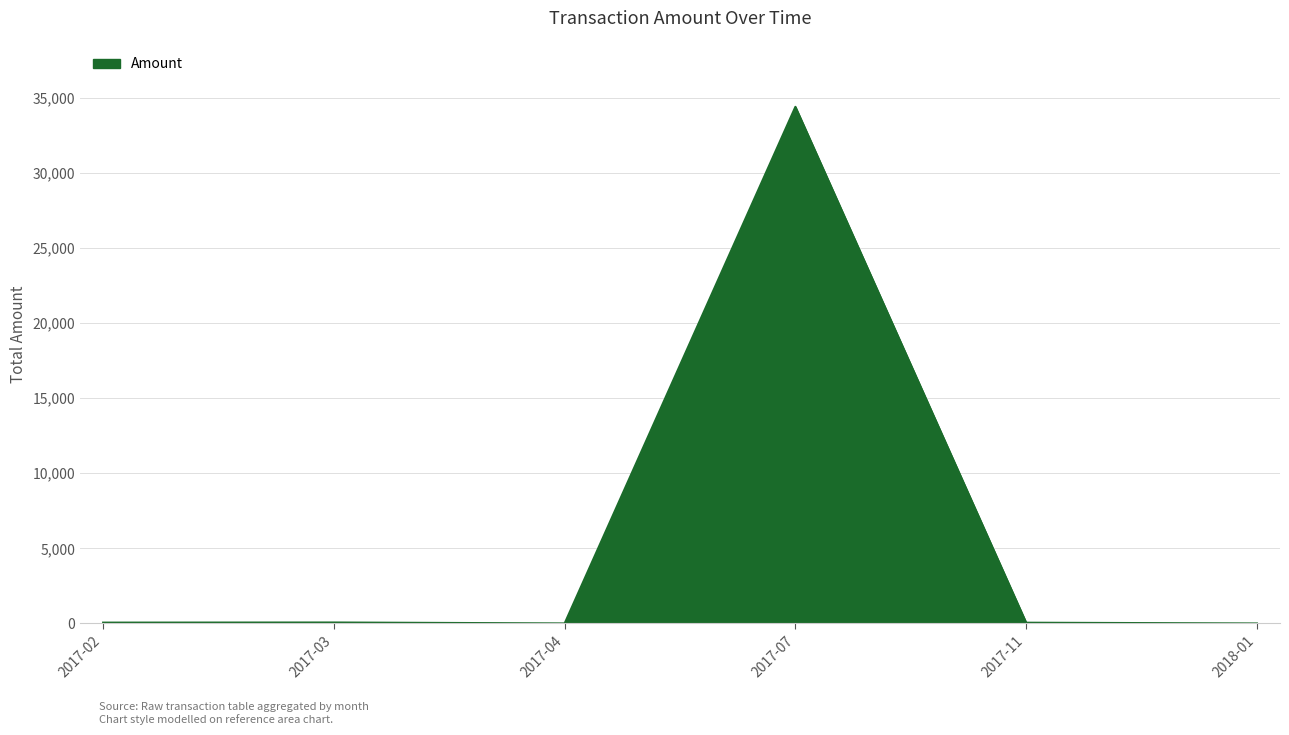

The value at 2017-07 is 34404.0. True or false?

True